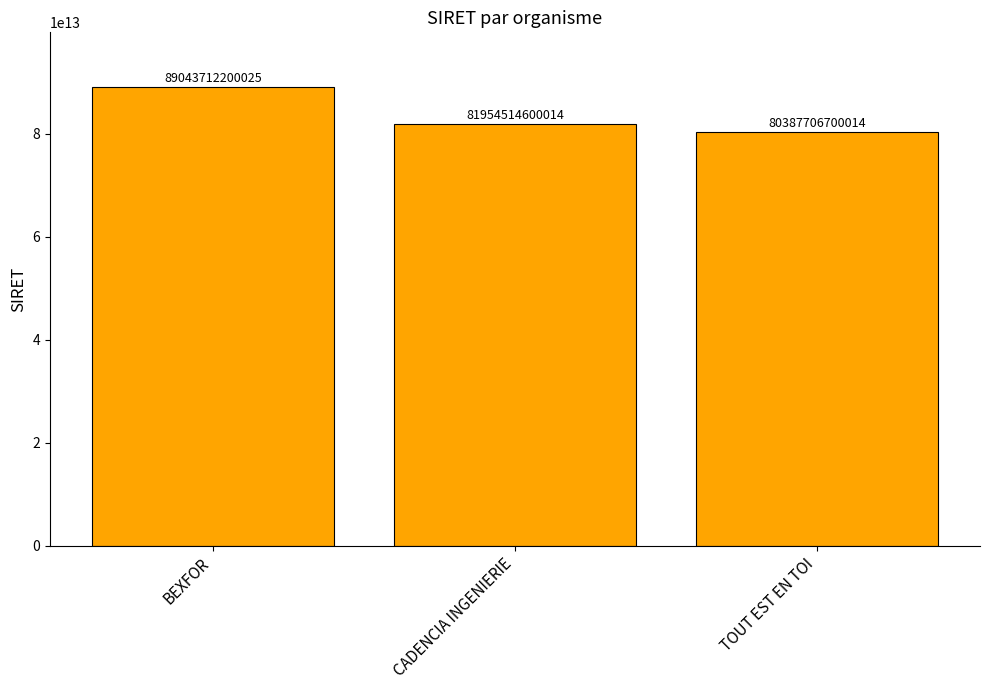

The chart shows a value of 139684873259971 at CADENCIA INGENIERIE. True or false?

False